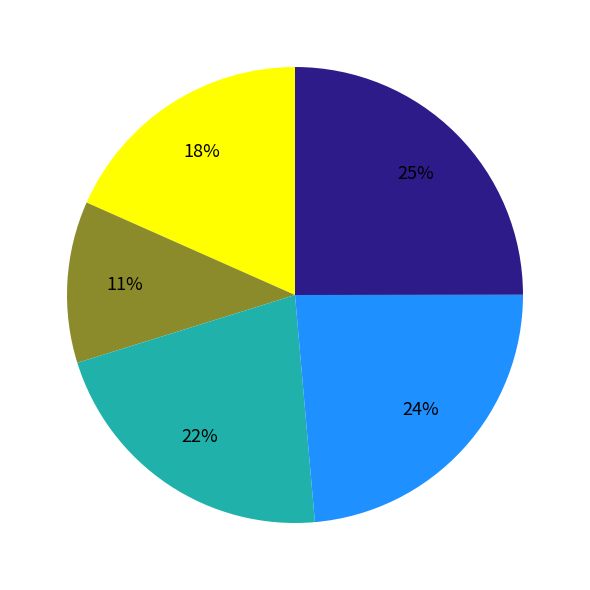

Does any single category account for the majority?

No